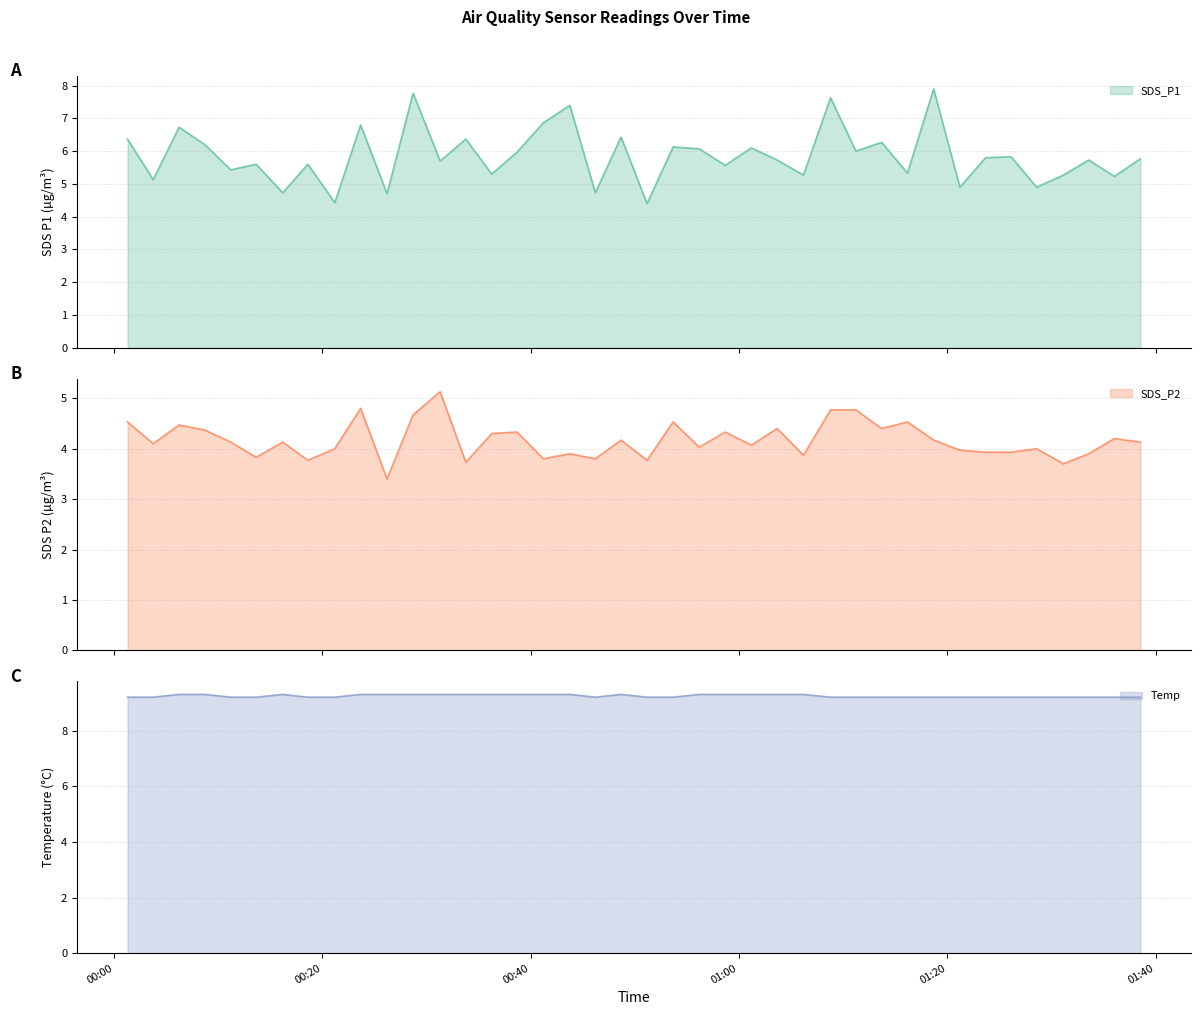

What is the lowest value of the SDS_P2 series?

3.4